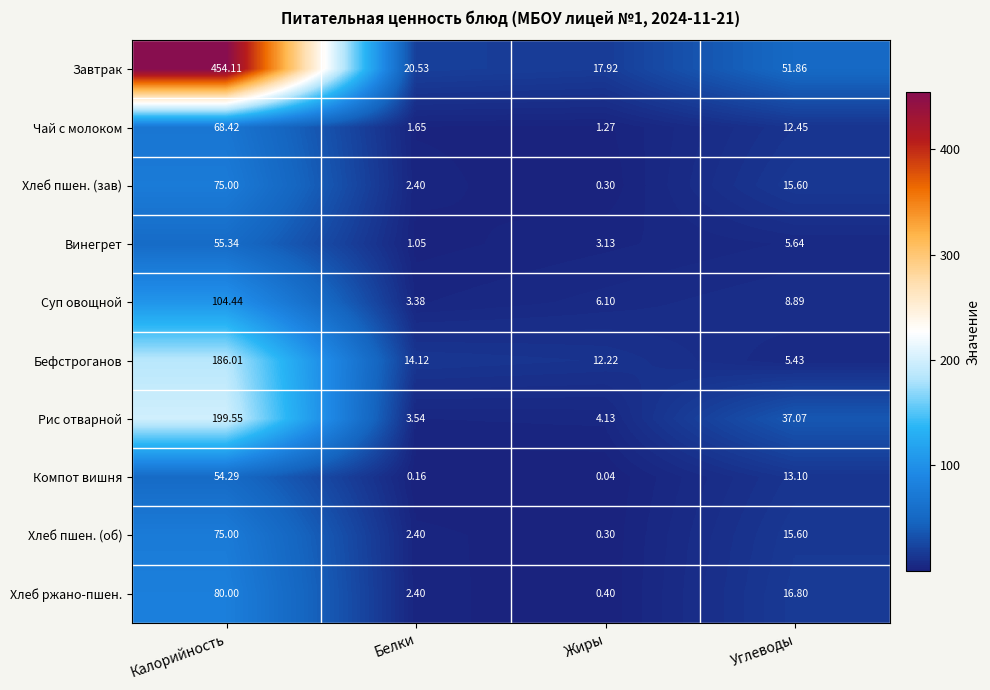

Rank the categories by Хлеб пшен. (зав) value from lowest to highest.

Жиры, Белки, Углеводы, Калорийность